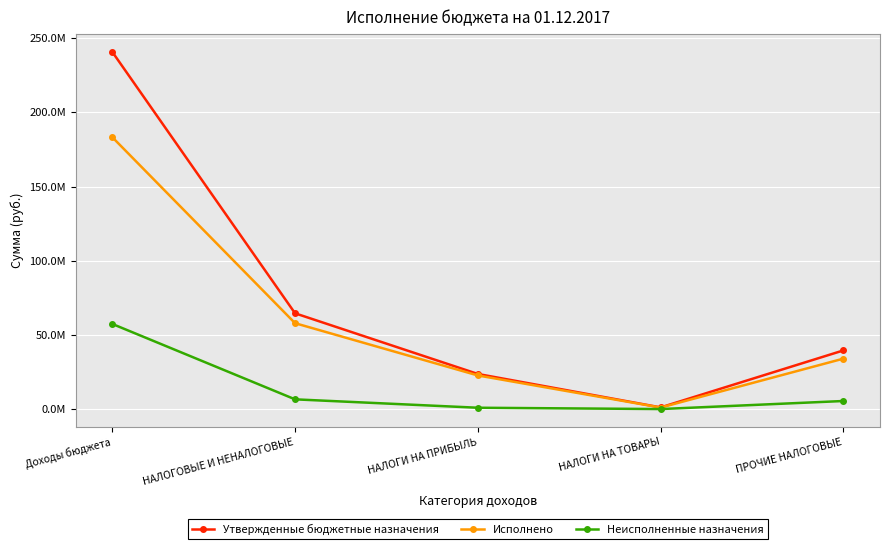

What is the label of the 1st point from the left?

Доходы бюджета